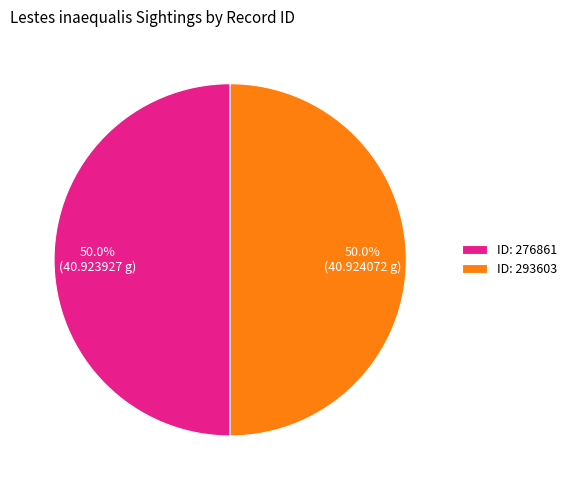

To the nearest percent, what is the average slice percentage?

50%